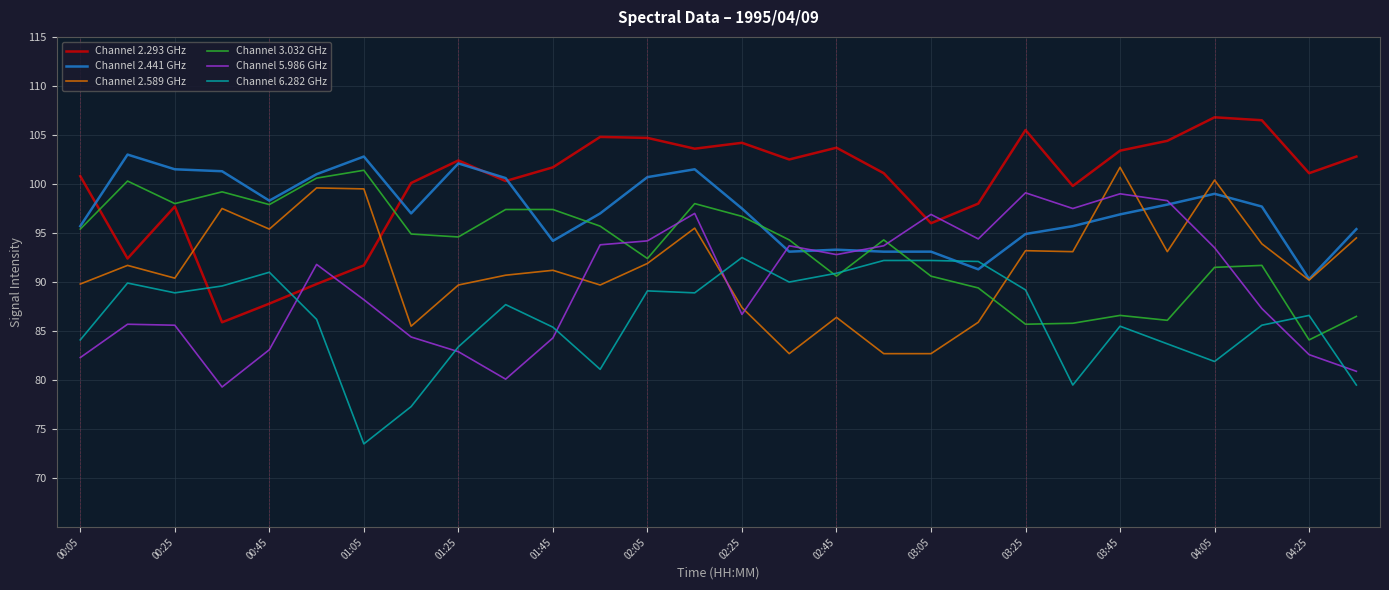

What is the greatest value displayed?

106.8